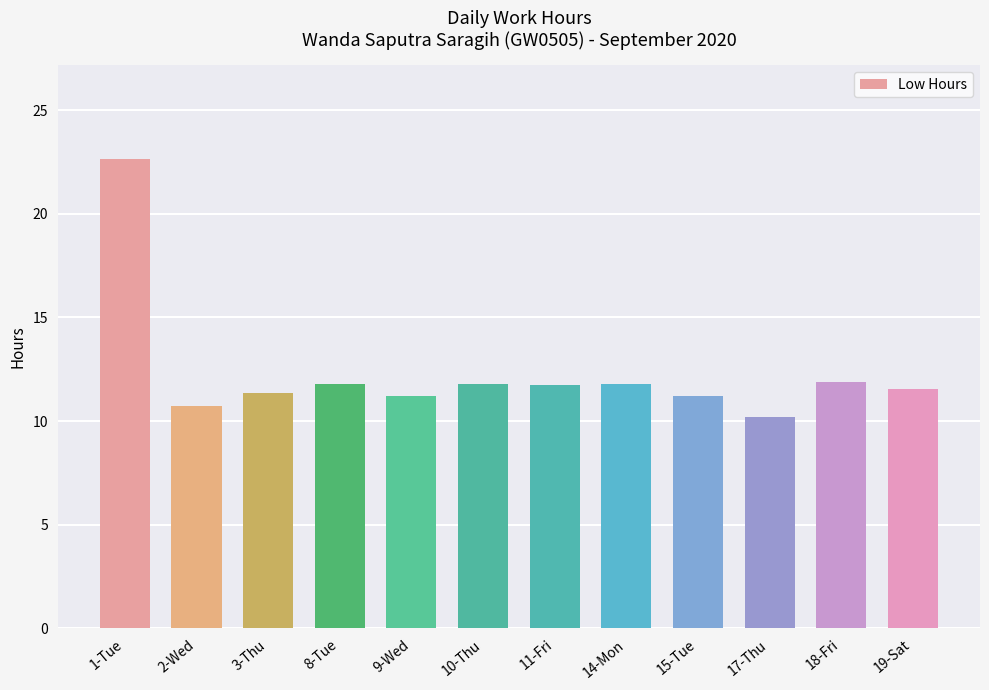

What is the minimum value shown in the chart?

10.2